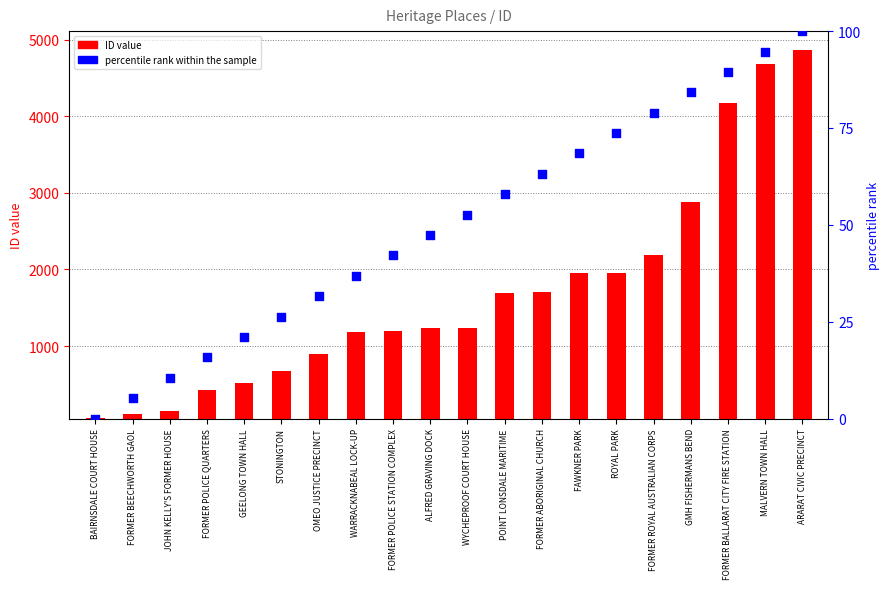

Is the value of percentile rank within the sample at MALVERN TOWN HALL greater than the value of ID value at ROYAL PARK?

No